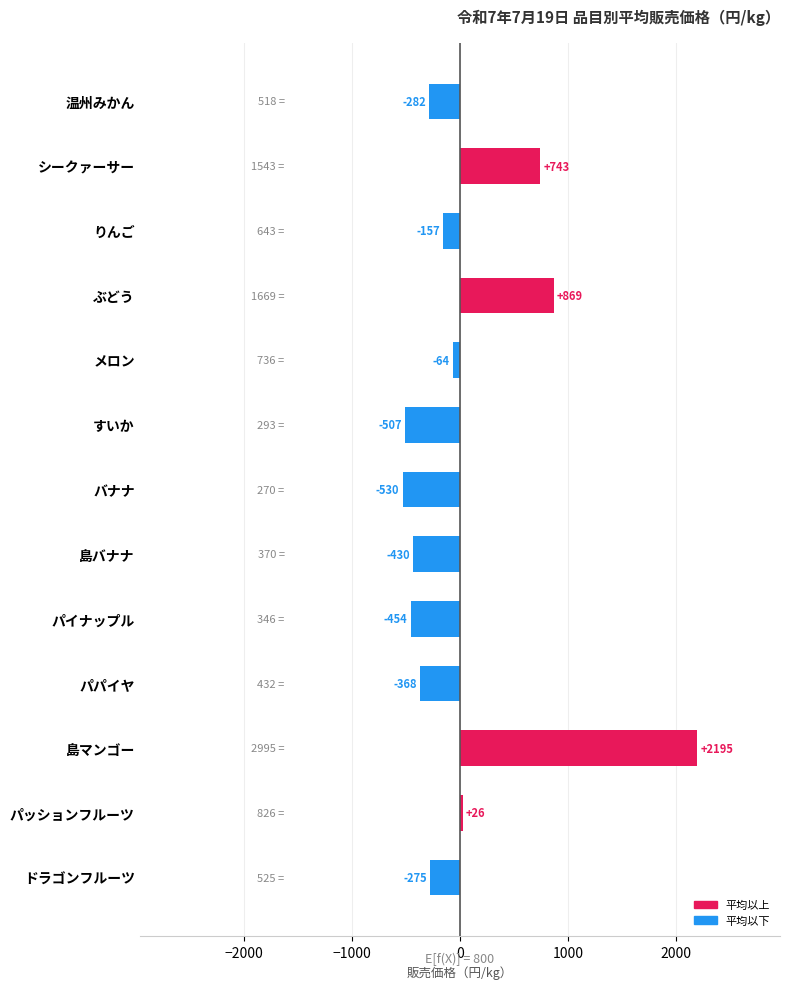

The value at バナナ is -132.3. True or false?

False